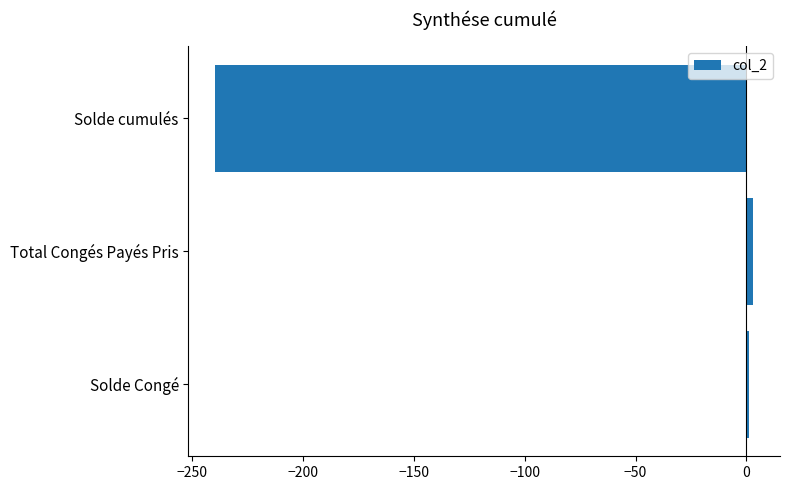

What is the maximum value shown in the chart?

3.0